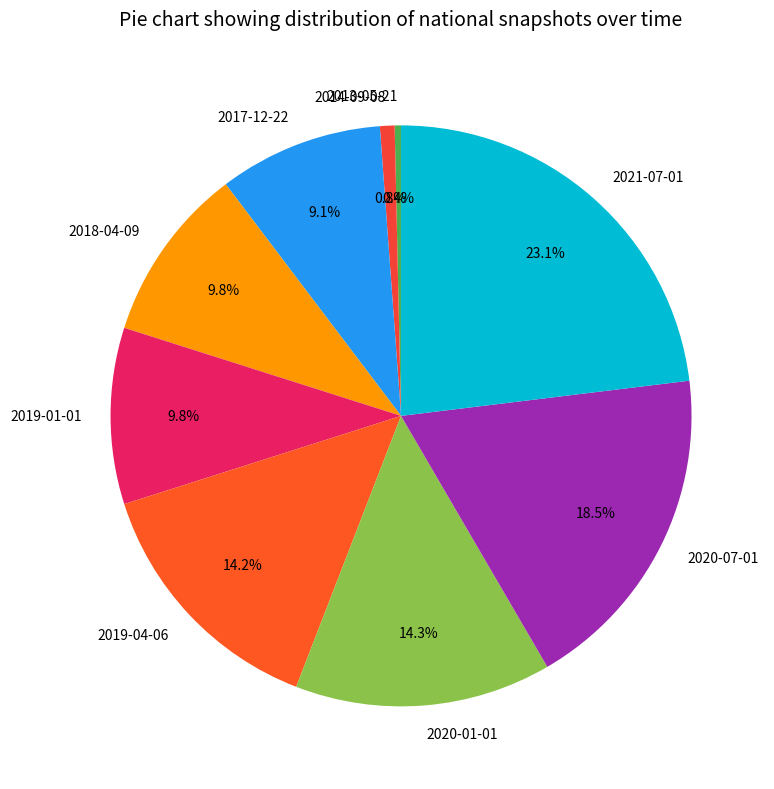

What is the largest slice in the pie chart?

2021-07-01